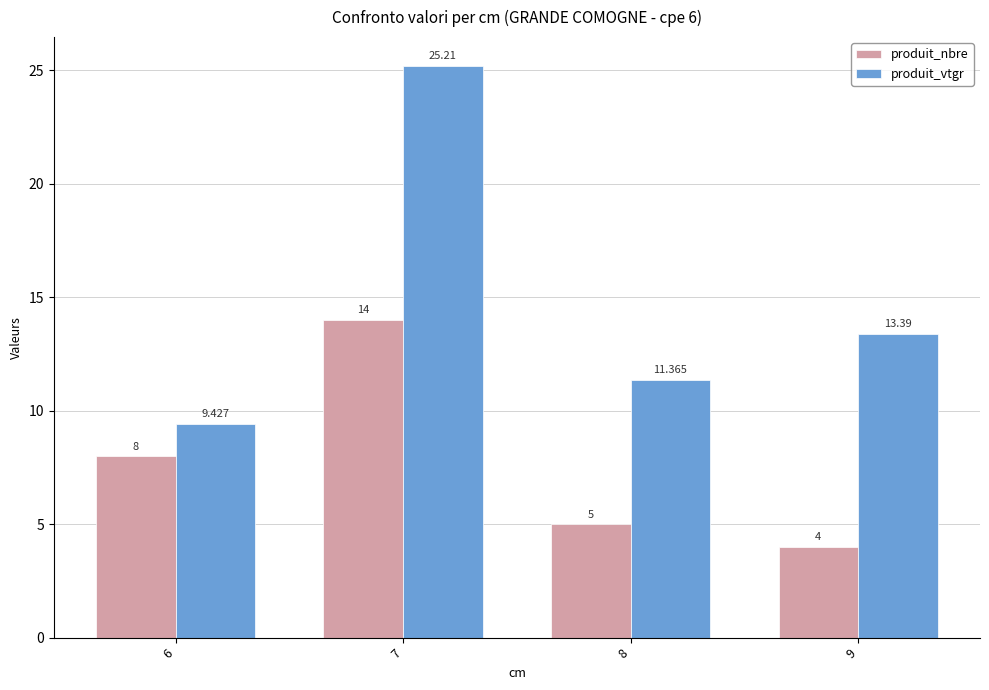

Which category has the lowest value in the produit_vtgr series?

6